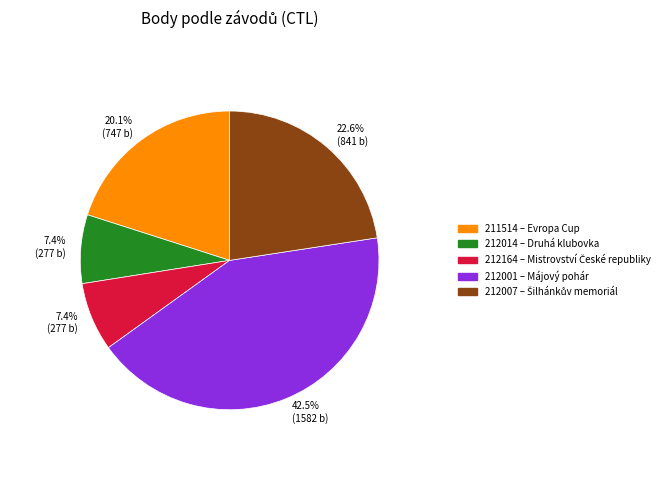

How many segments does this pie chart have?

5